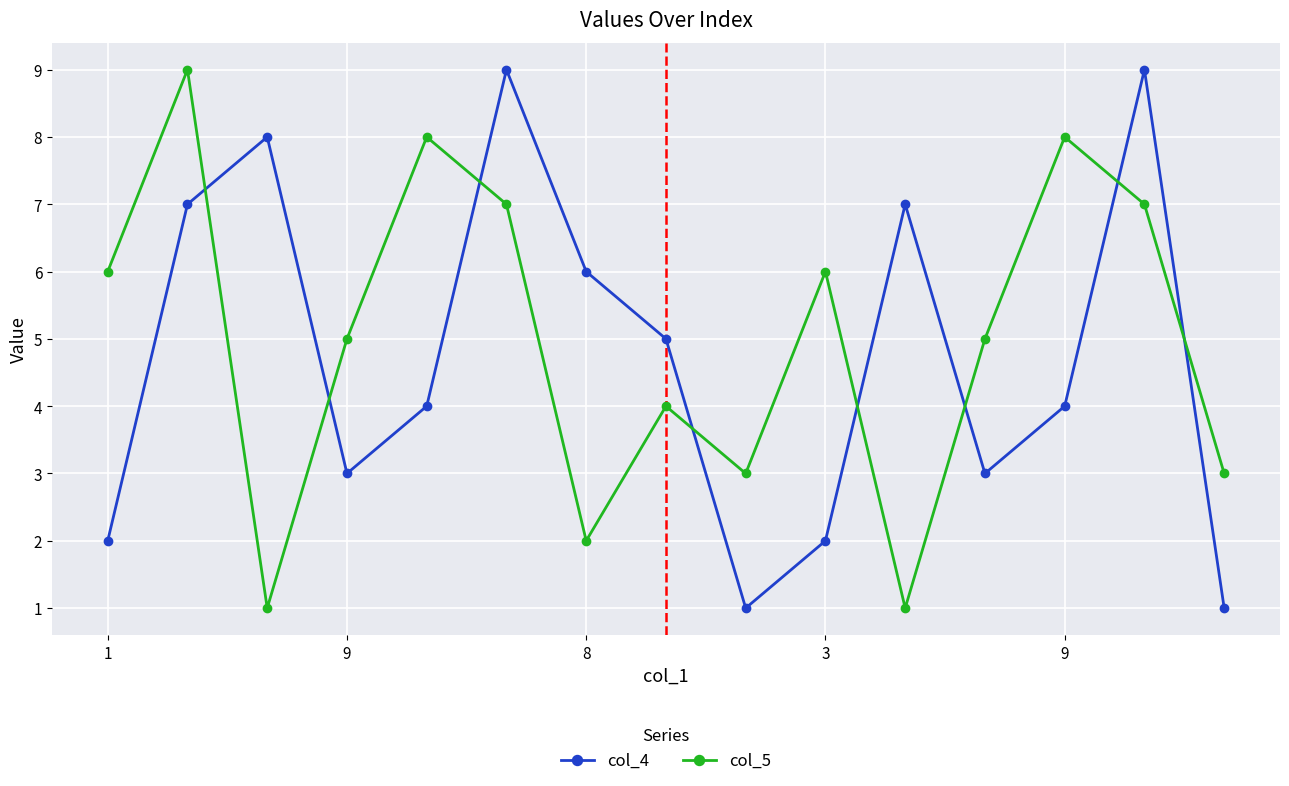

What is the difference between the second highest and second lowest values in the col_5 series?

7